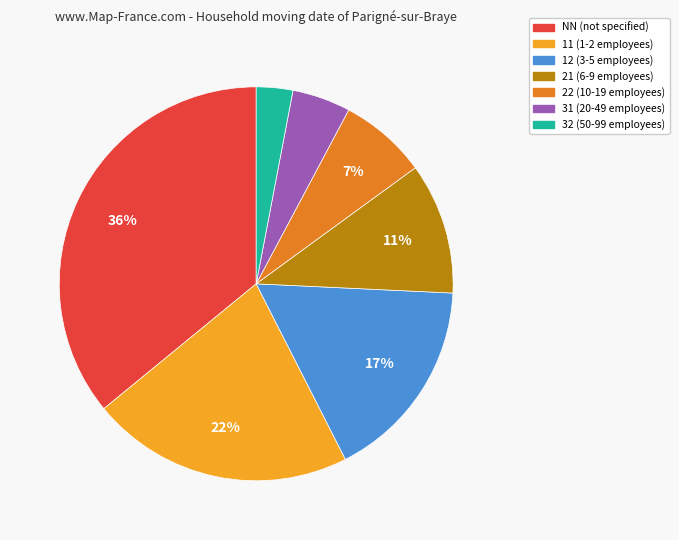

True or false: 32 accounts for 17% of the total.

False